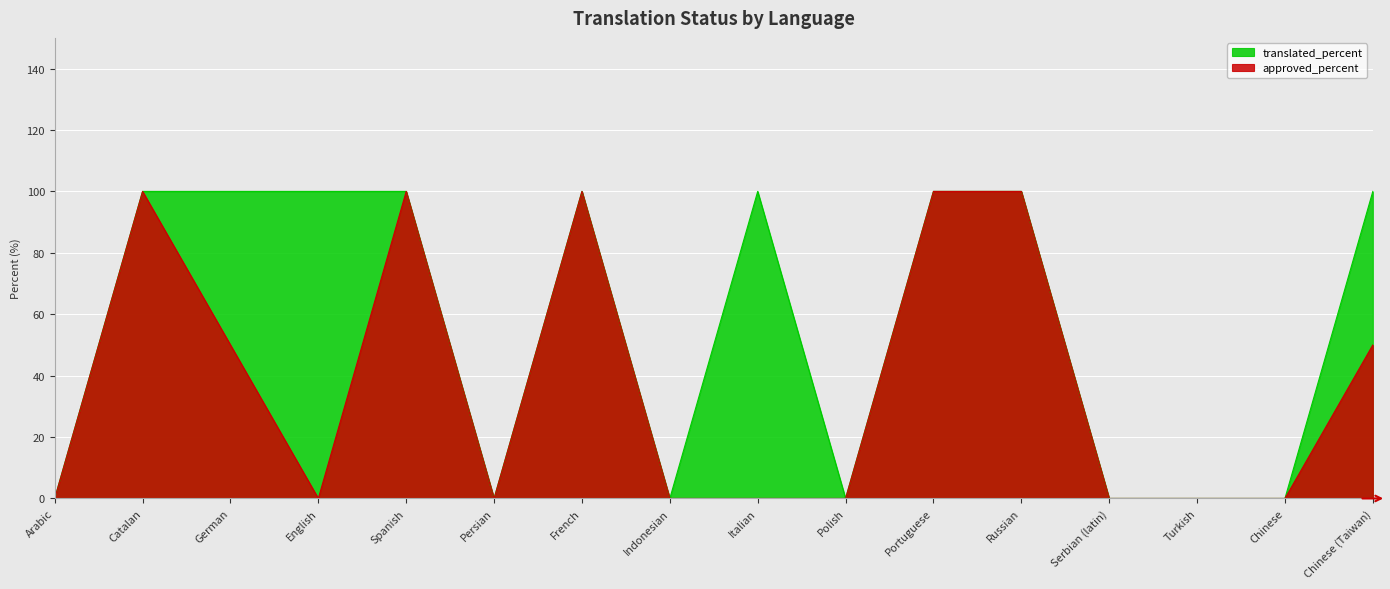

Where is approved_percent nearest to the value 50?

German